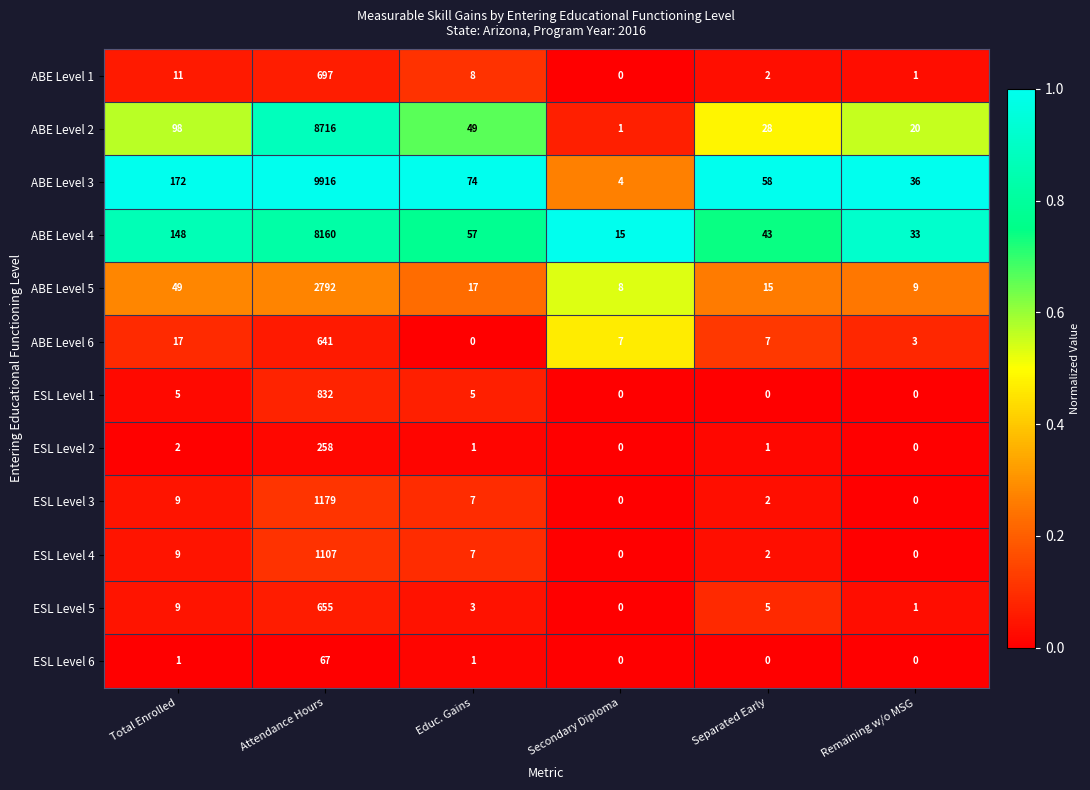

At which category is the sum across all series the highest?

Attendance Hours